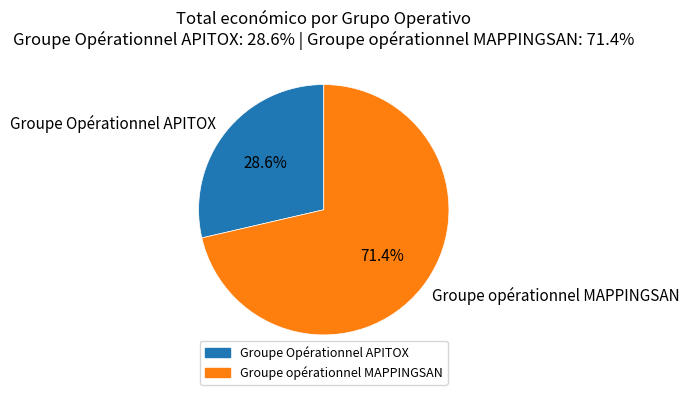

Does any single category account for the majority?

Yes